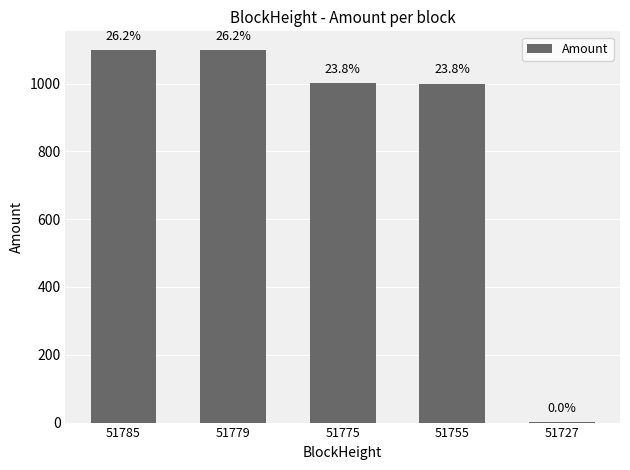

How many data points does each series have?

5